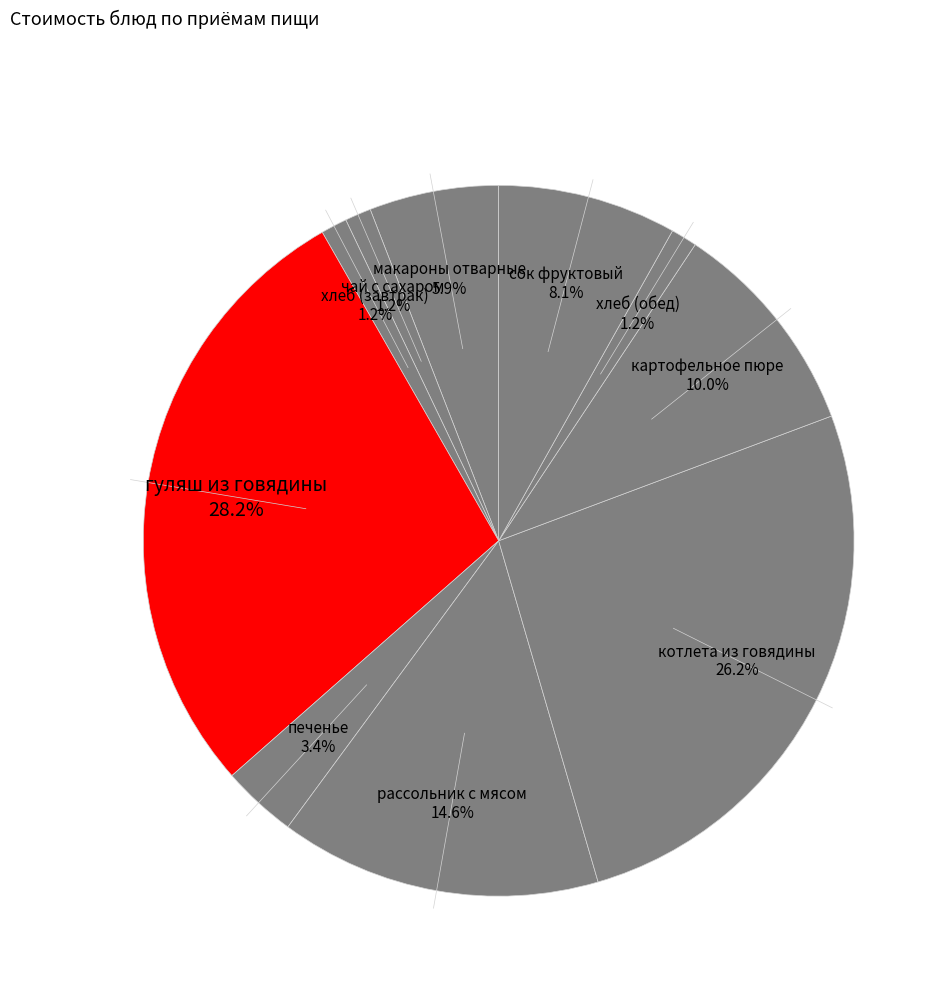

Count the number of slices in the pie.

10